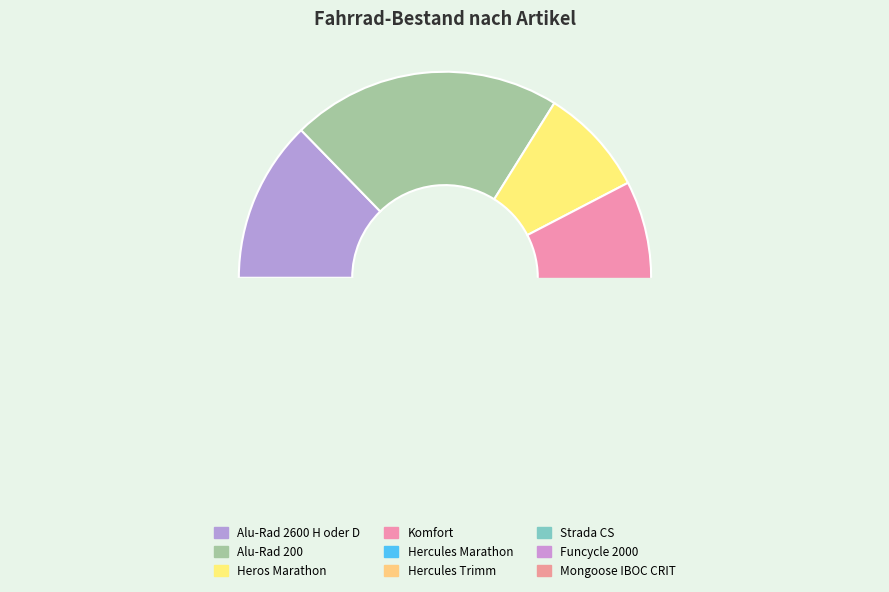

True or false: Hercules Marathon accounts for 1% of the total.

False